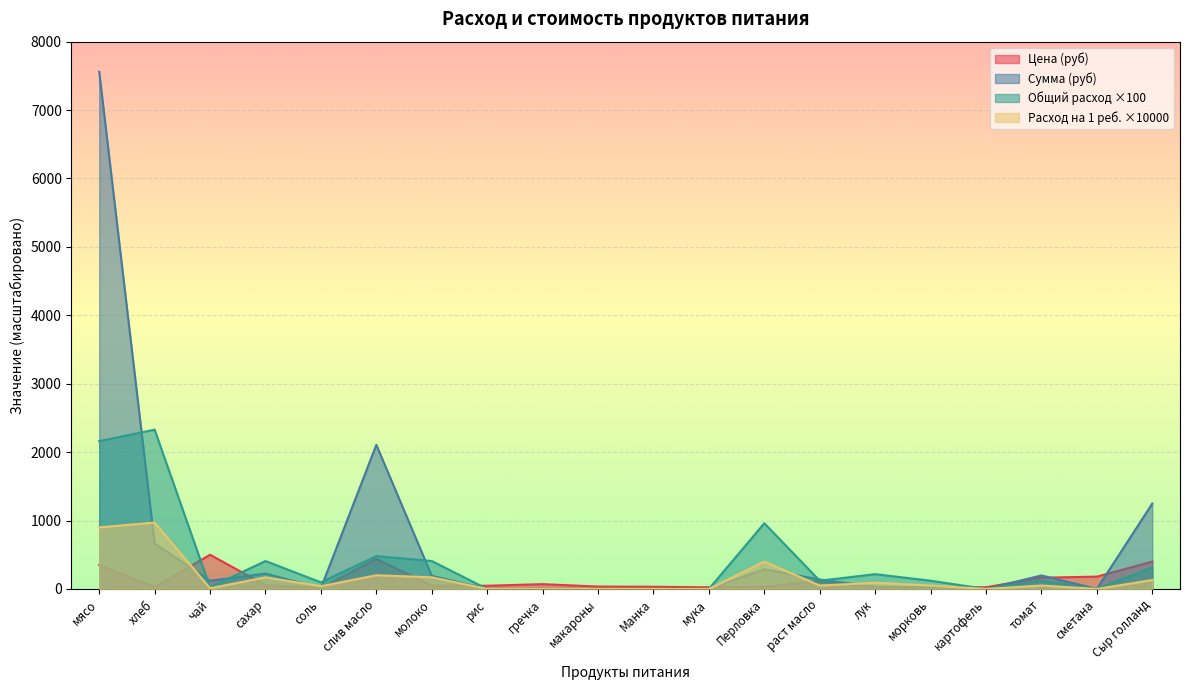

What is the difference between the Общий расход values at Манка and хлеб?

2328.0